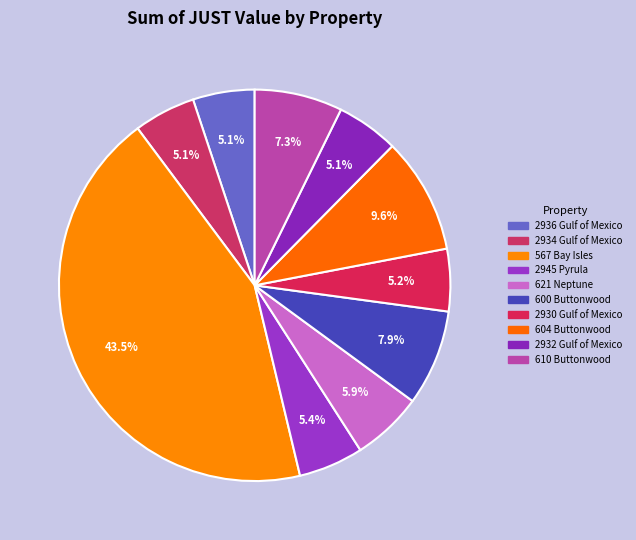

Is it true that 2945 Pyrula is 5% of the pie?

True